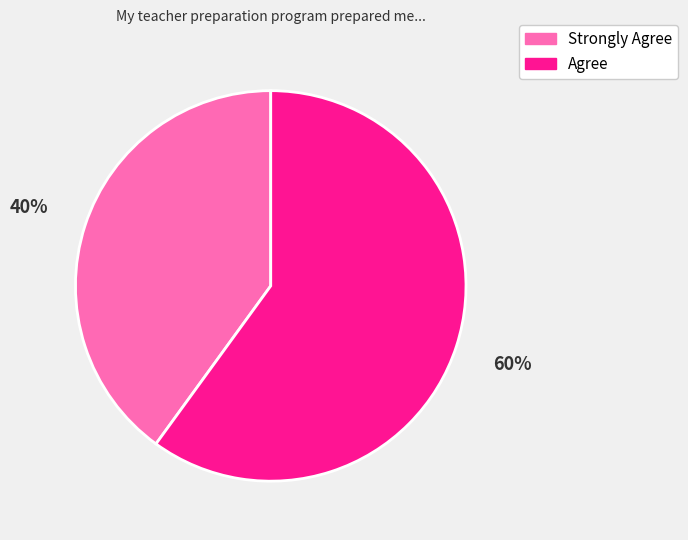

Does any single category account for the majority?

Yes